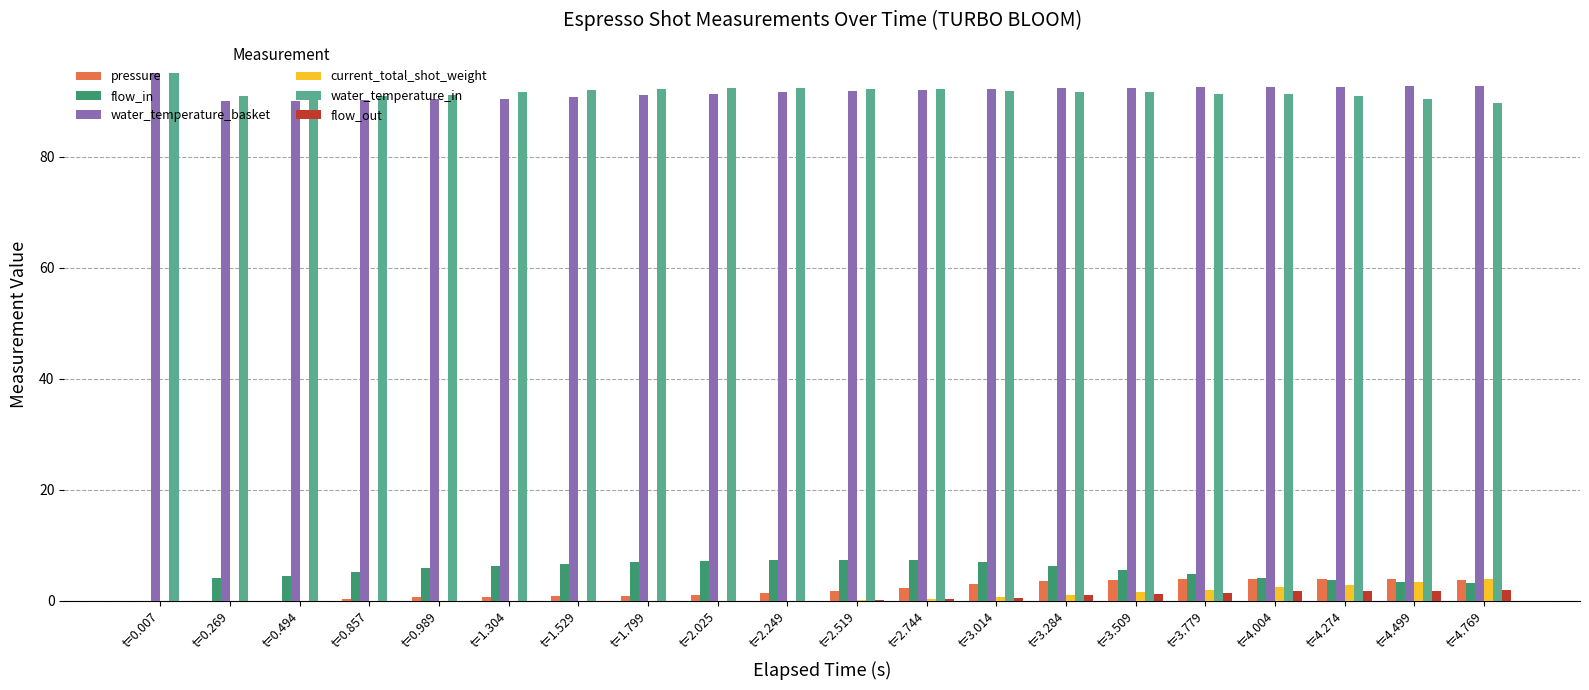

How many series are shown in this chart?

6